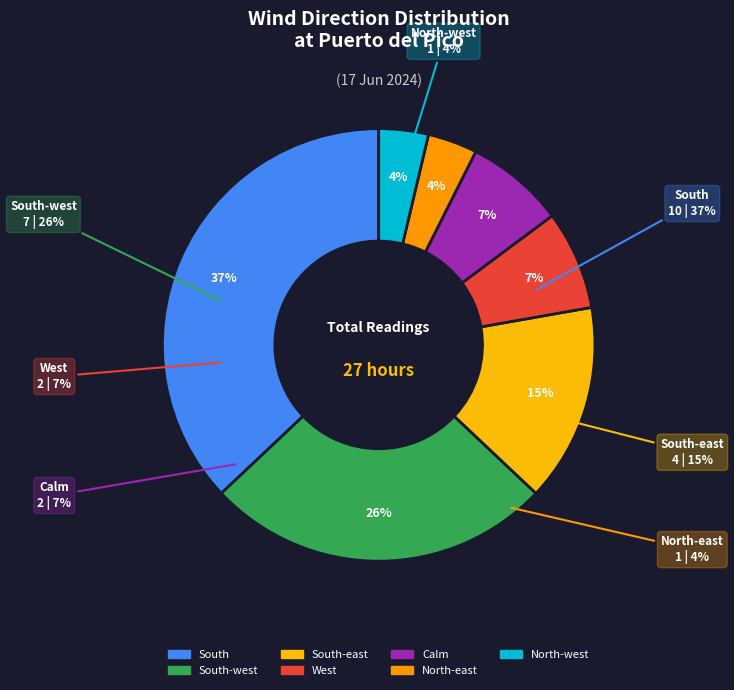

True or false: West accounts for 16% of the total.

False